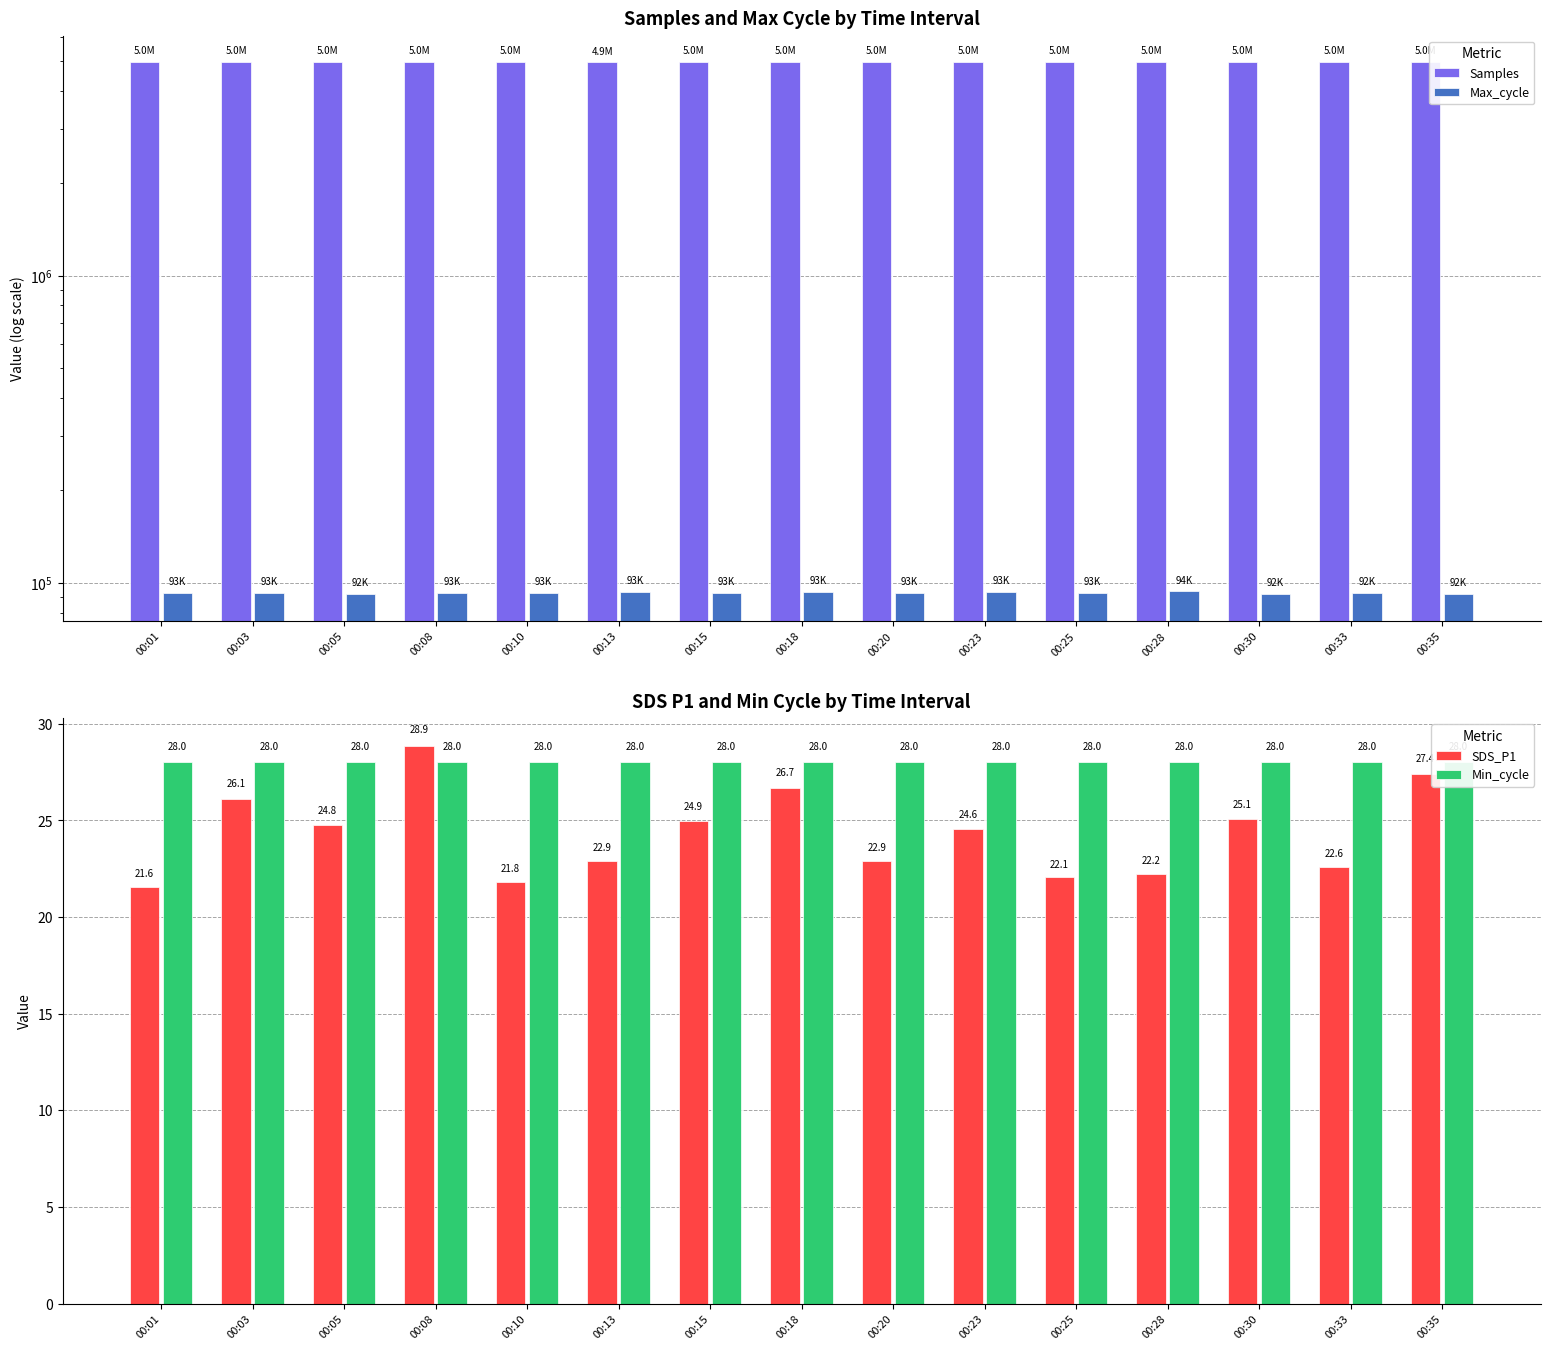

What is the lowest value of the Max_cycle series?

91734.0